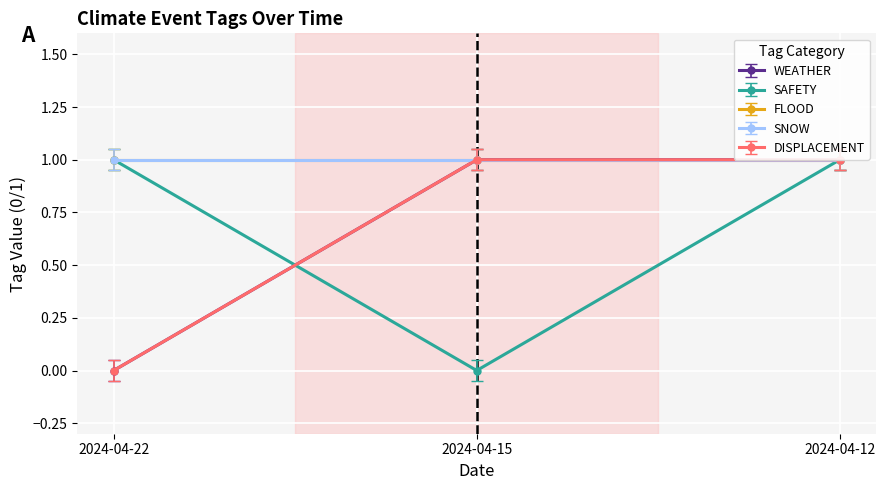

How many values in the WEATHER series are below 1?

1